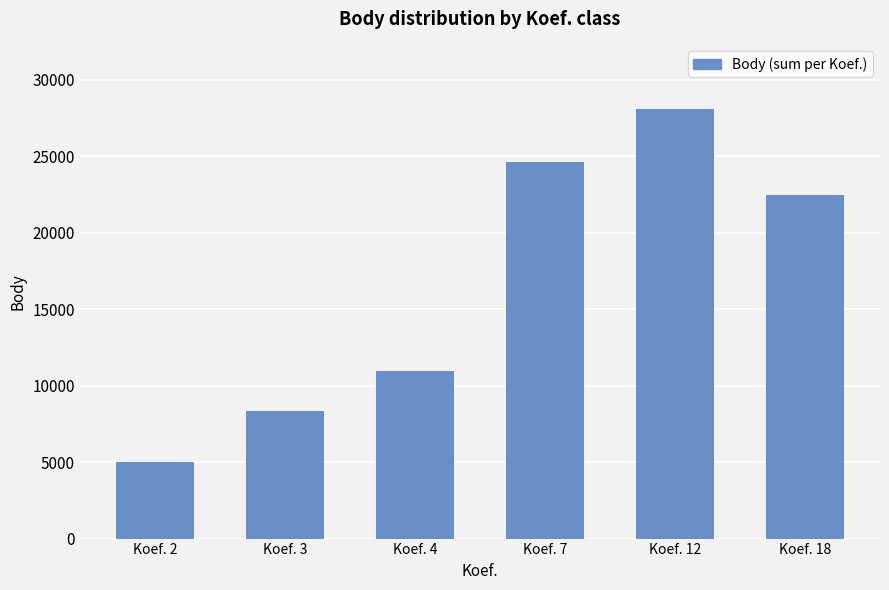

What is the change in value from Koef. 3 to Koef. 7?

+16309